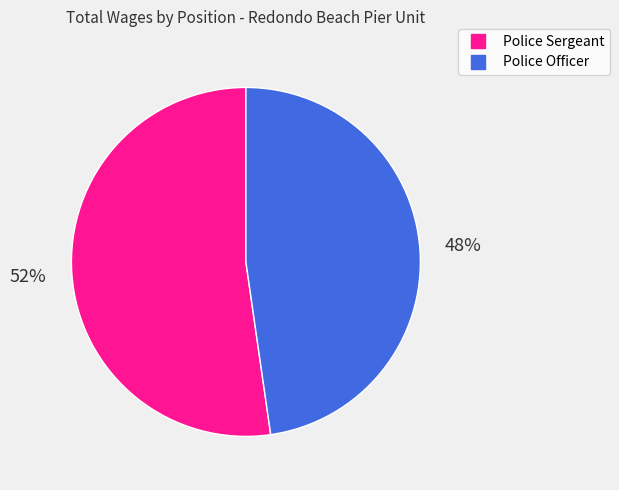

To the nearest percent, what is the average slice percentage?

50%